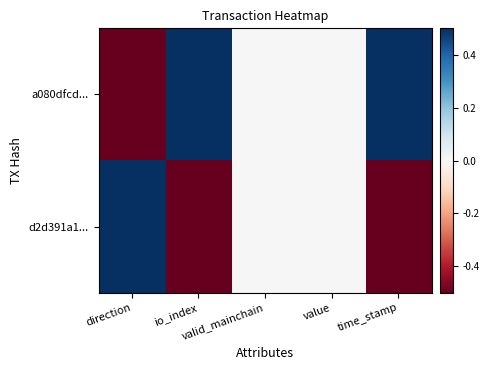

Which label corresponds to the smallest value in the chart?

direction